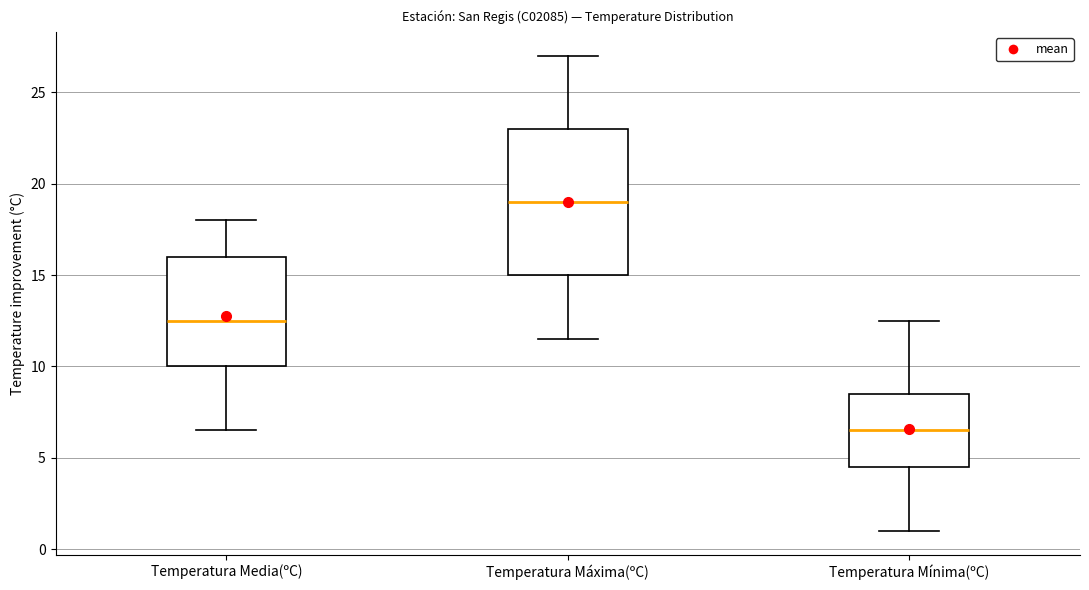

Reading left to right, transcribe this box plot: for each box, give where its median line is, the range the box spans, and where its two whiskers end, as read against the y-axis. The values are not printed on the chart, so give them approximately, as read against the axis.

Temperatura Media(ºC): median 12.5, box 10.0 to 16.0, whiskers 6.5 to 18.0
Temperatura Máxima(ºC): median 19.0, box 15.0 to 23.0, whiskers 11.5 to 27.0
Temperatura Mínima(ºC): median 6.5, box 4.5 to 8.5, whiskers 1.0 to 12.5